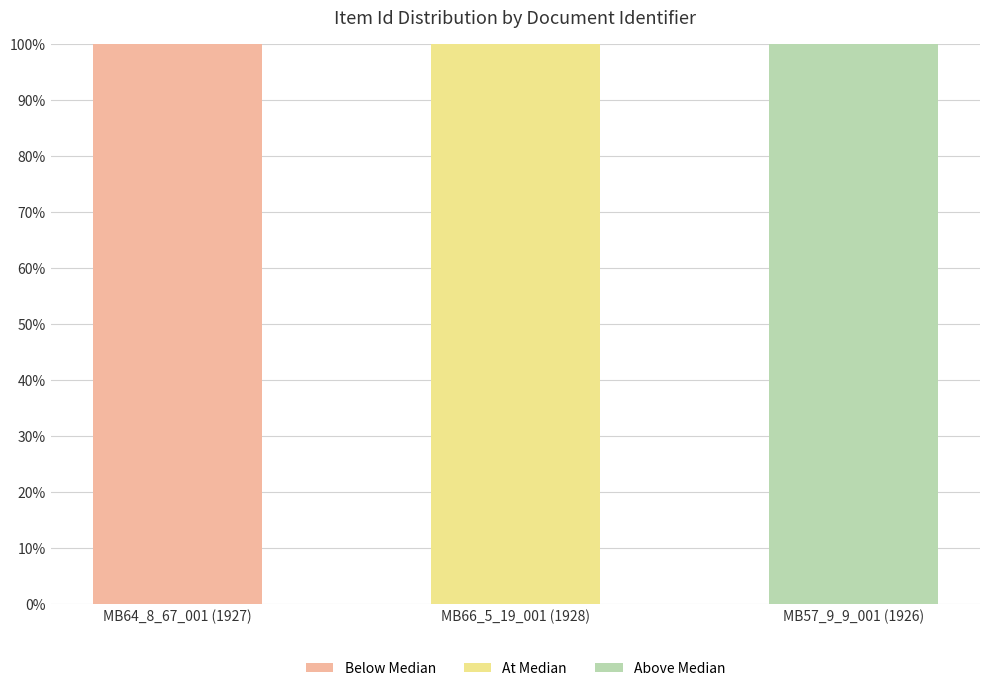

What position from the left is MB64_8_67_001 (1927)?

1